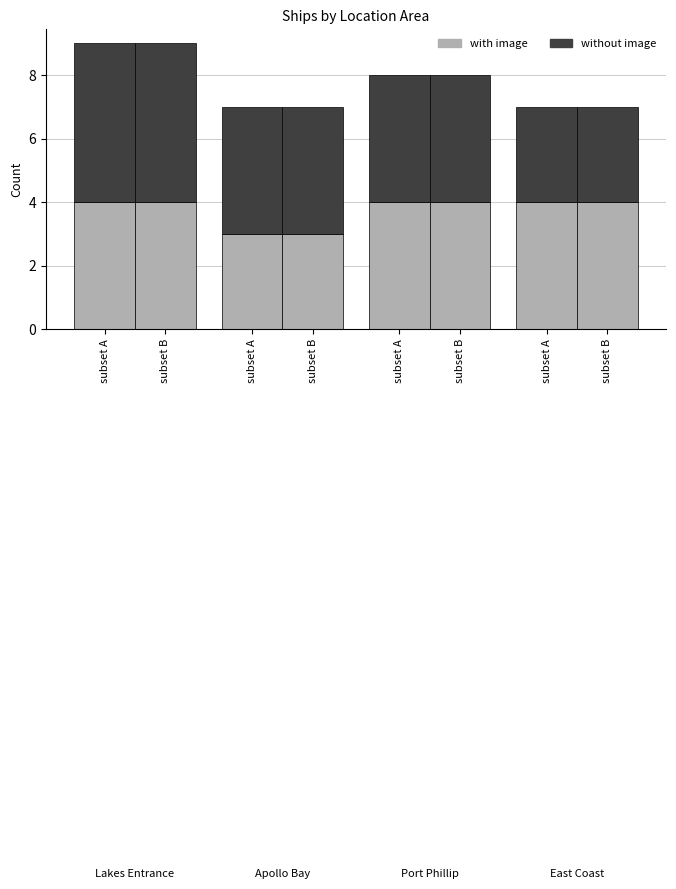

What is the total value across all series at subset B?

7